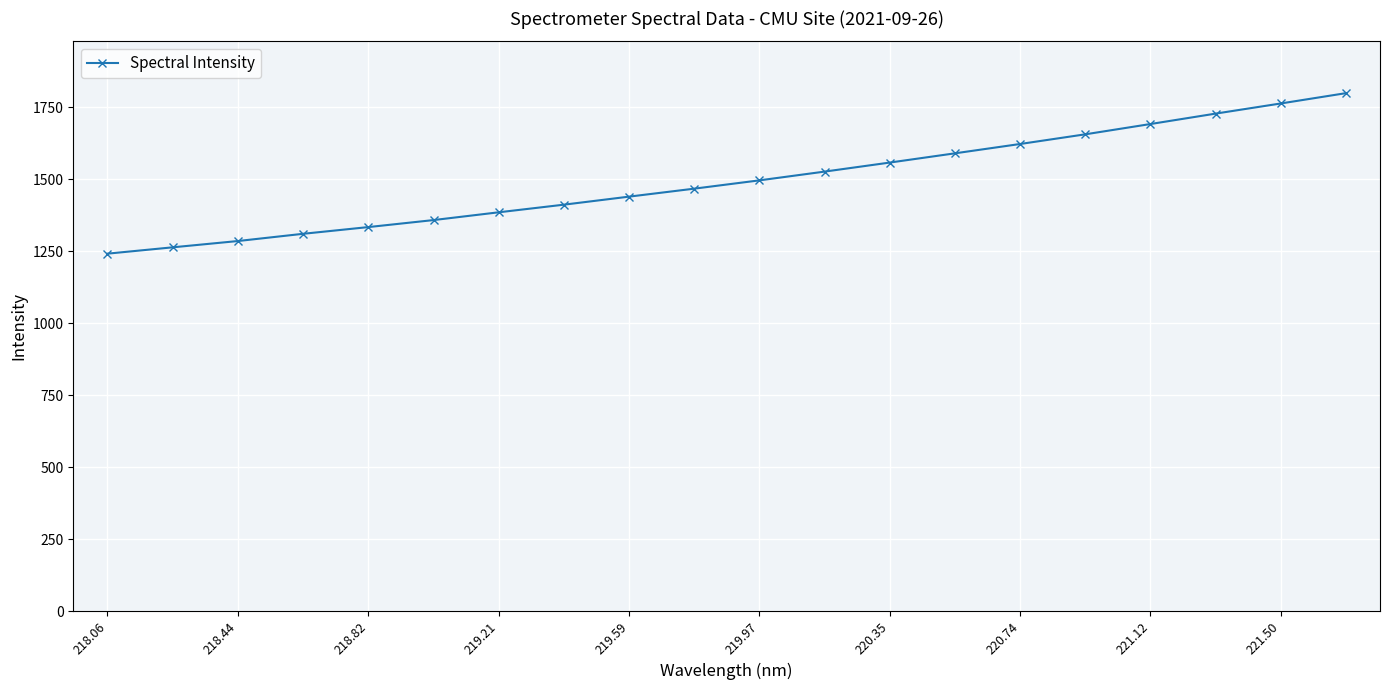

What is the sum of all values?

29922.6